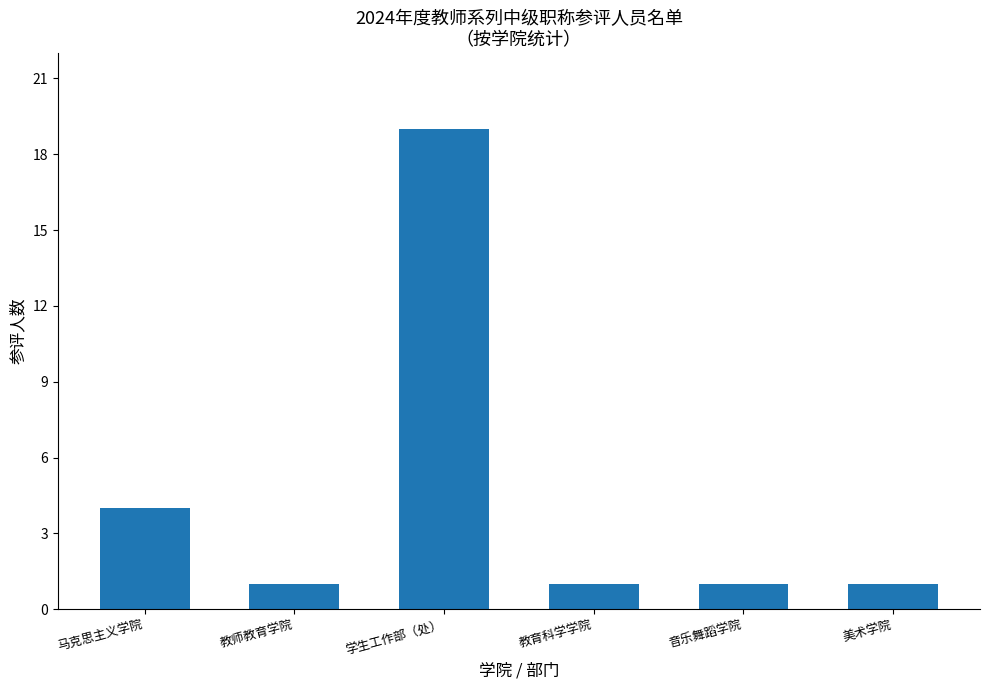

What is the sum of the values at 马克思主义学院 and 教育科学学院?

5